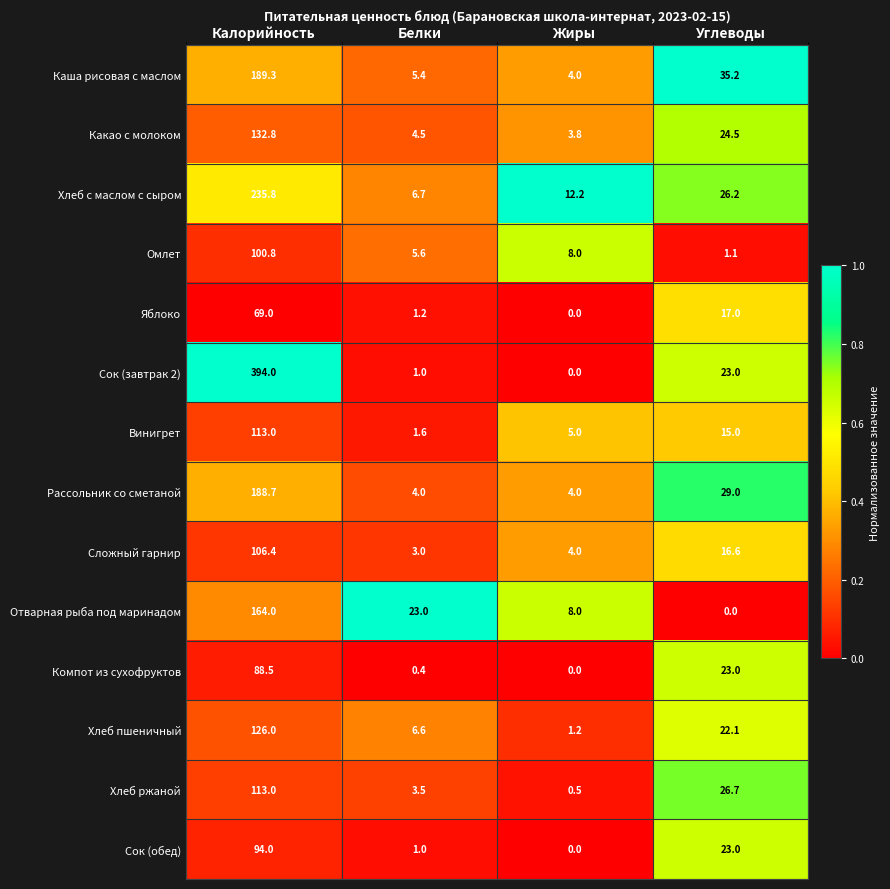

What is the average value of the Какао с молоком series?

41.4